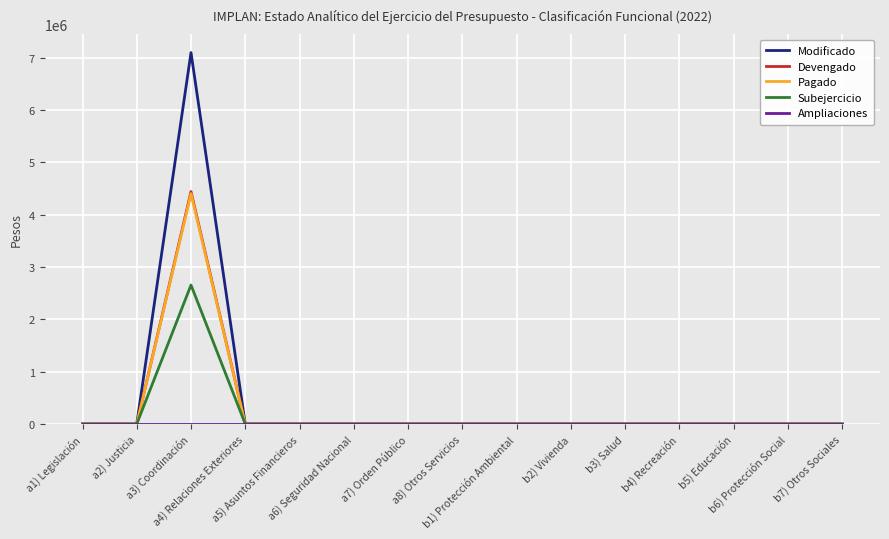

What is the greatest value displayed?

7100000.0